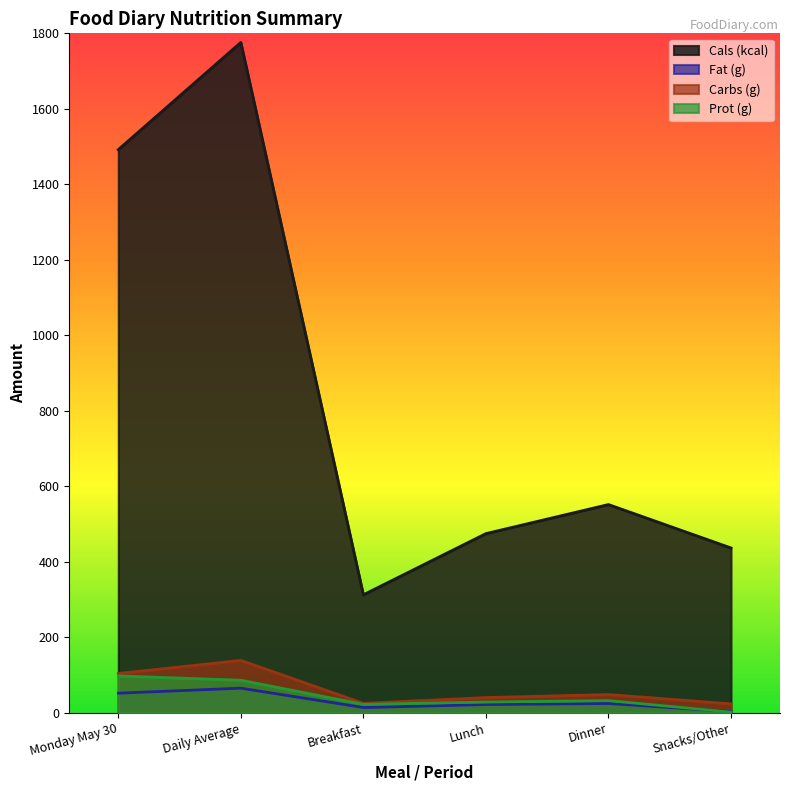

In Fat (g), how many points are higher than both neighbors (excluding endpoints)?

2